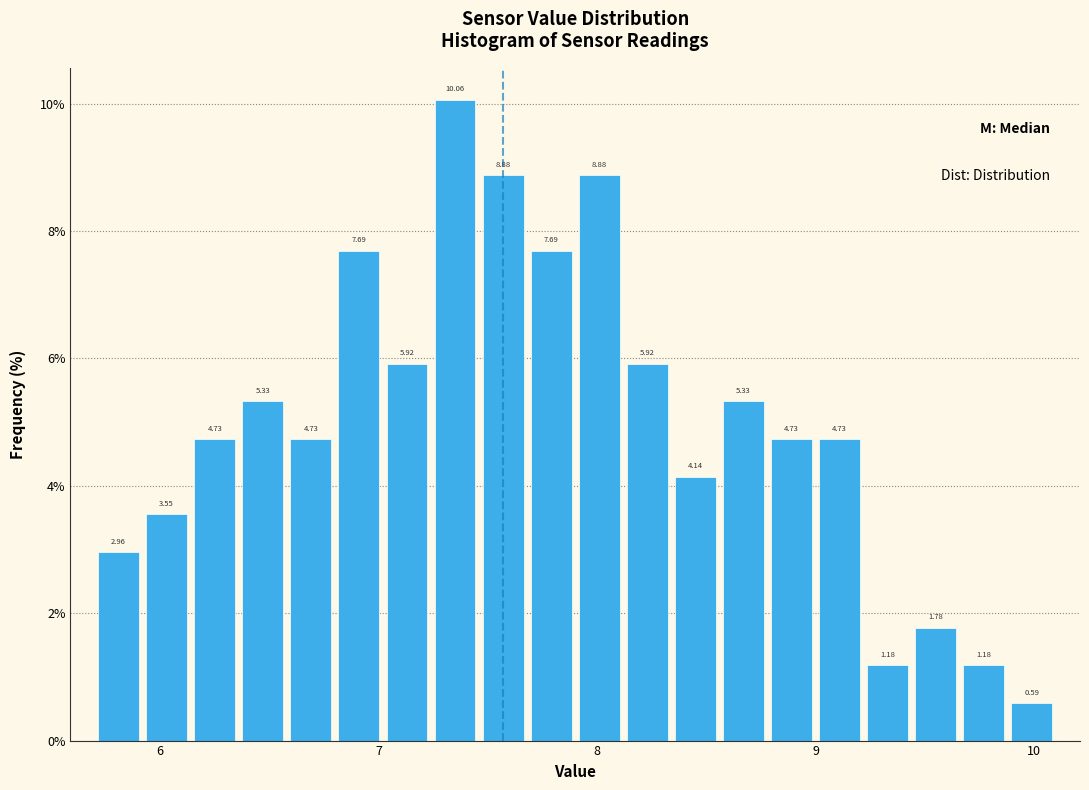

Read against the x-axis, roughly where is the centre of the tallest bar?

7.4